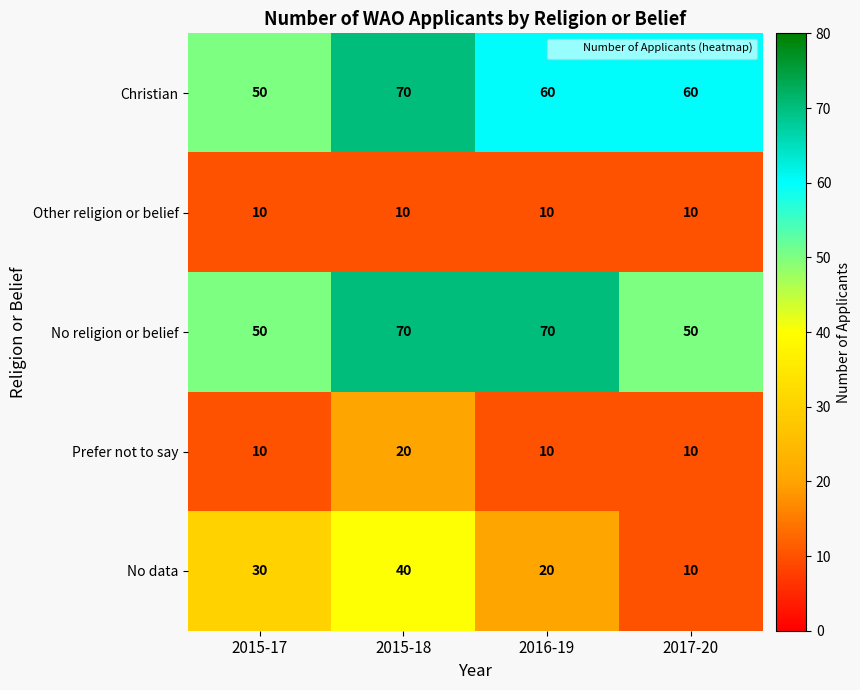

How many series are shown in this chart?

5